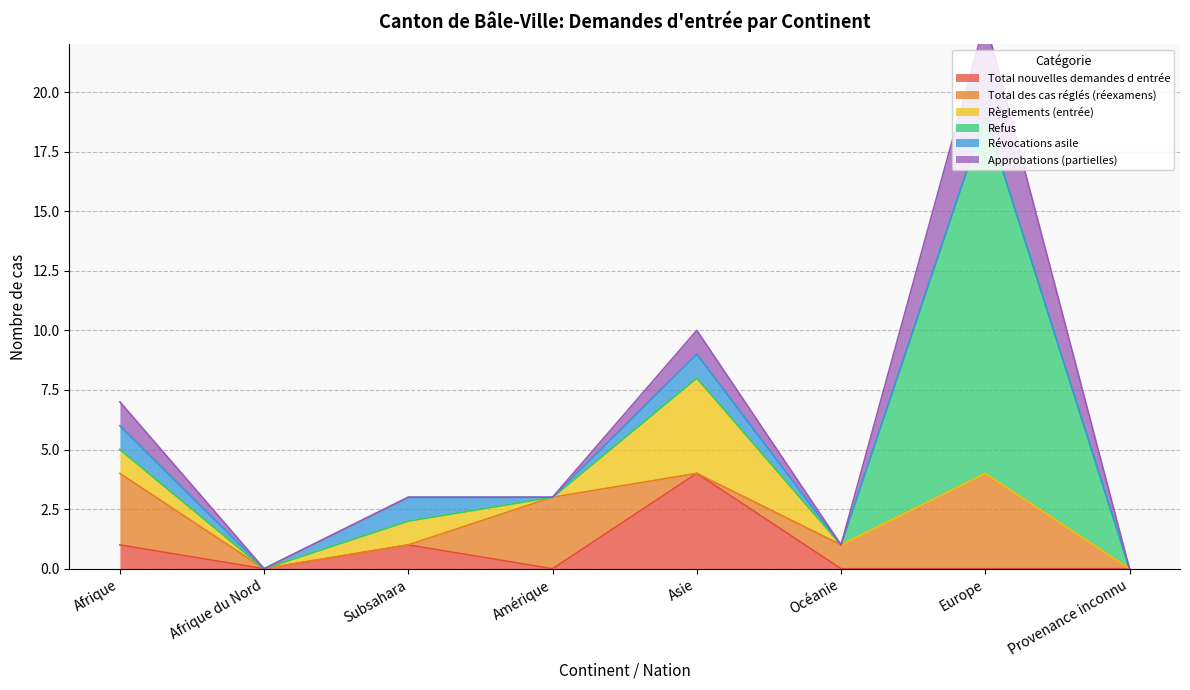

What position from the right is Provenance inconnu?

1